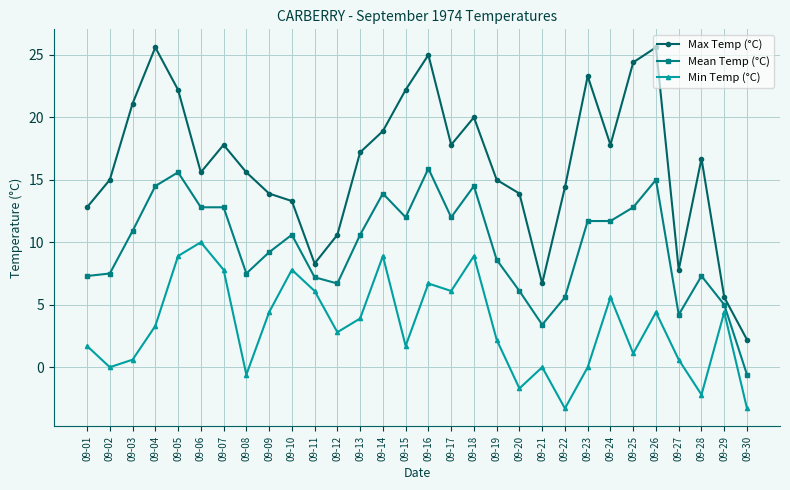

True or false: Min Temp (°C) has a value of 7.8 at 09-10.

True